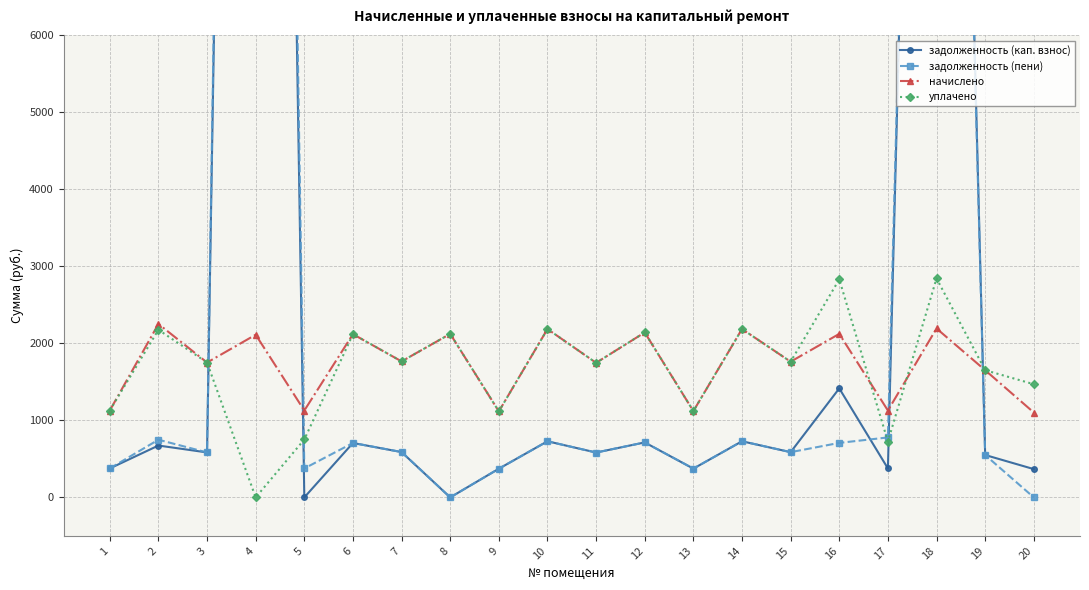

How many values in the начислено series exceed 1766?

10